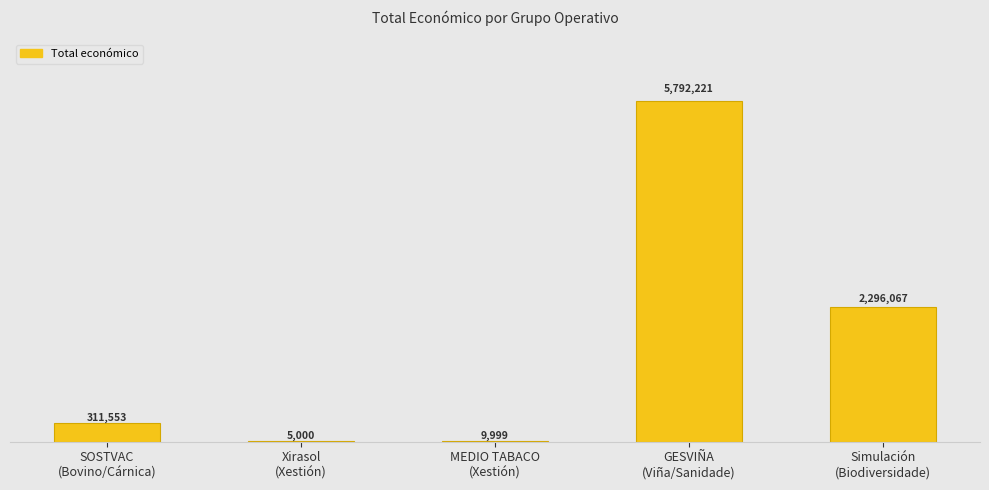

What is the difference between the values at Xirasol
(Xestión) and MEDIO TABACO
(Xestión)?

4999